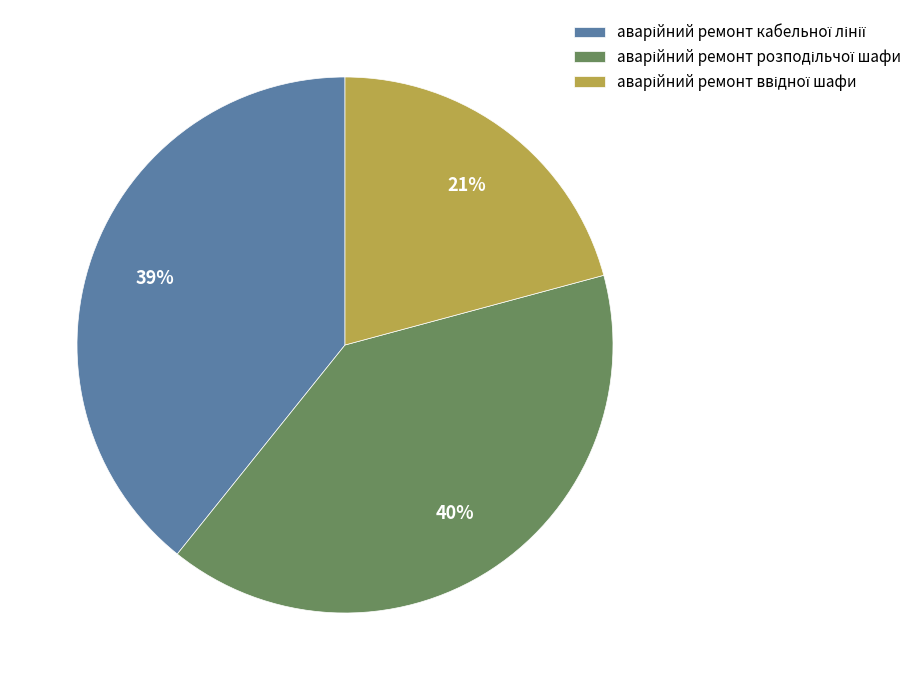

How many segments does this pie chart have?

3